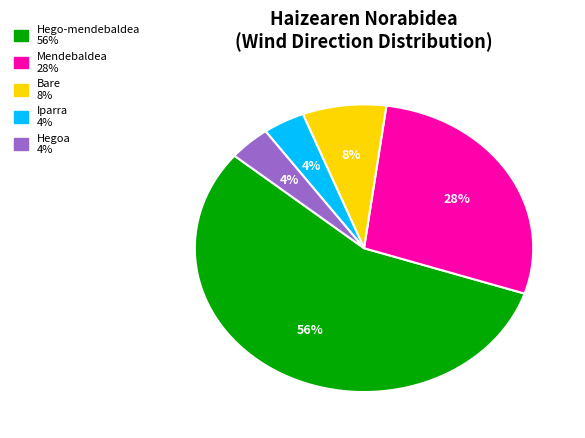

Does any single category account for the majority?

Yes